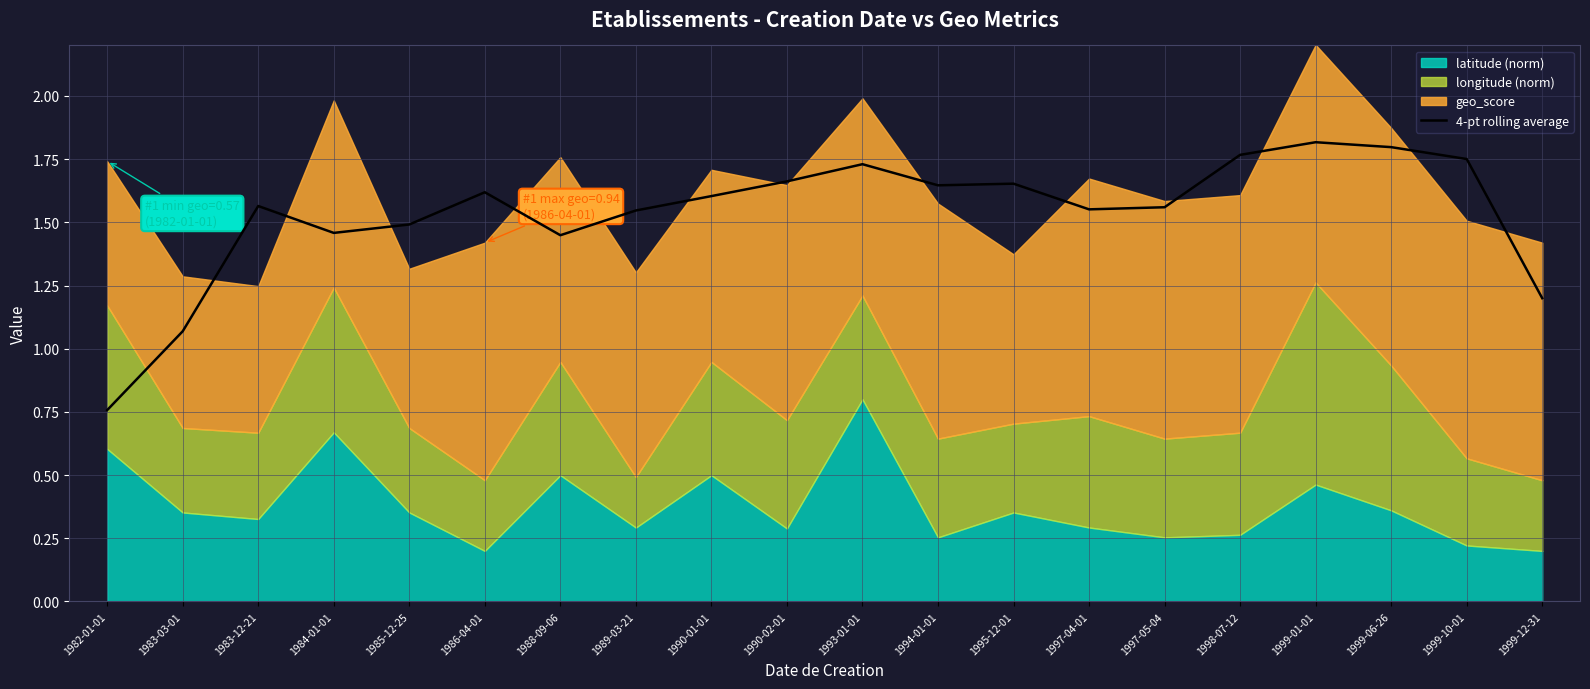

Where does the 4-pt rolling average series first go above 1?

1983-03-01